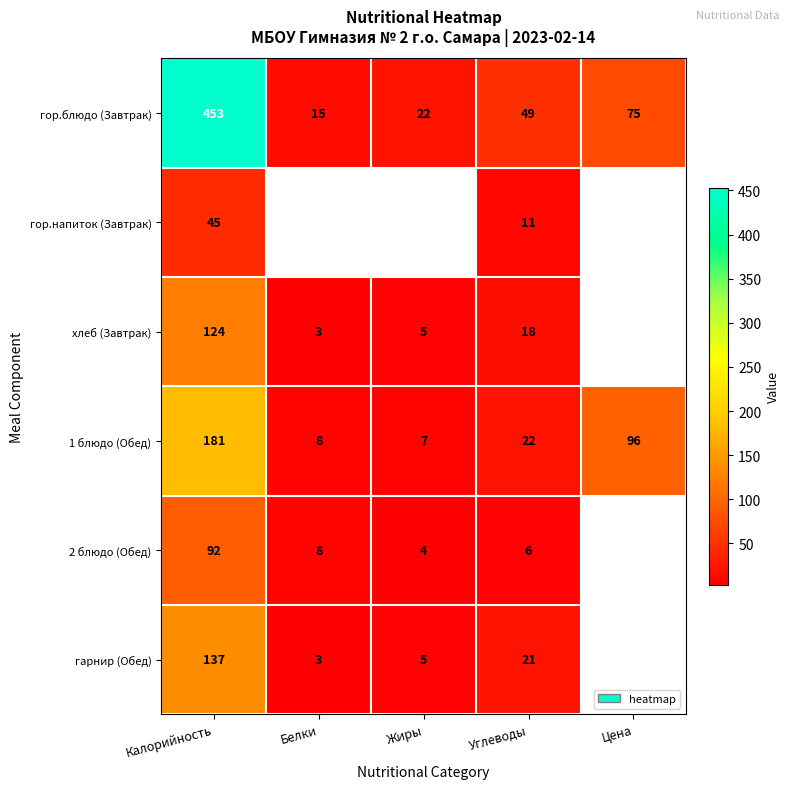

What is the average value of the гор.блюдо (Завтрак) series?

123